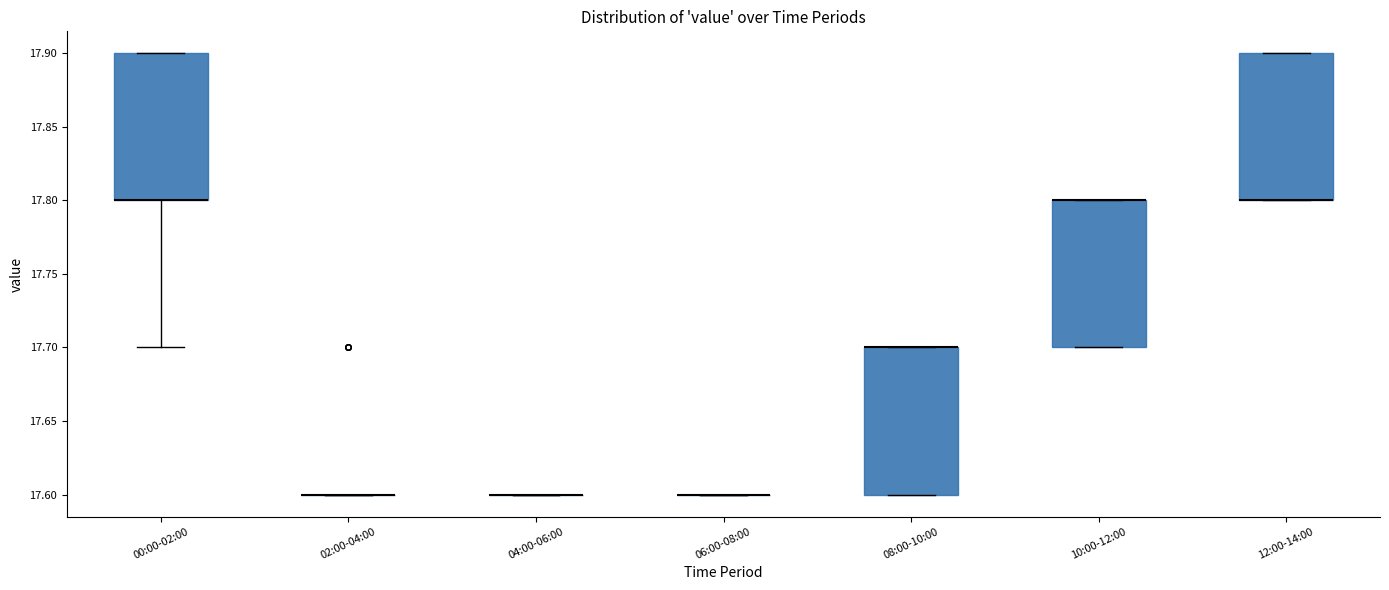

Reading left to right, transcribe this box plot: for each box, give where its median line is, the range the box spans, and where its two whiskers end, as read against the y-axis. The values are not printed on the chart, so give them approximately, as read against the axis.

00:00-02:00: median 17.8 (drawn on the box's lower edge), box 17.8 to 17.9, whiskers 17.7 to 17.9
02:00-04:00: box collapsed to a line at 17.6, whiskers 17.6 to 17.6
04:00-06:00: box collapsed to a line at 17.6, whiskers 17.6 to 17.6
06:00-08:00: box collapsed to a line at 17.6, whiskers 17.6 to 17.6
08:00-10:00: median 17.7 (drawn on the box's upper edge), box 17.6 to 17.7, whiskers 17.6 to 17.7
10:00-12:00: median 17.8 (drawn on the box's upper edge), box 17.7 to 17.8, whiskers 17.7 to 17.8
12:00-14:00: median 17.8 (drawn on the box's lower edge), box 17.8 to 17.9, whiskers 17.8 to 17.9